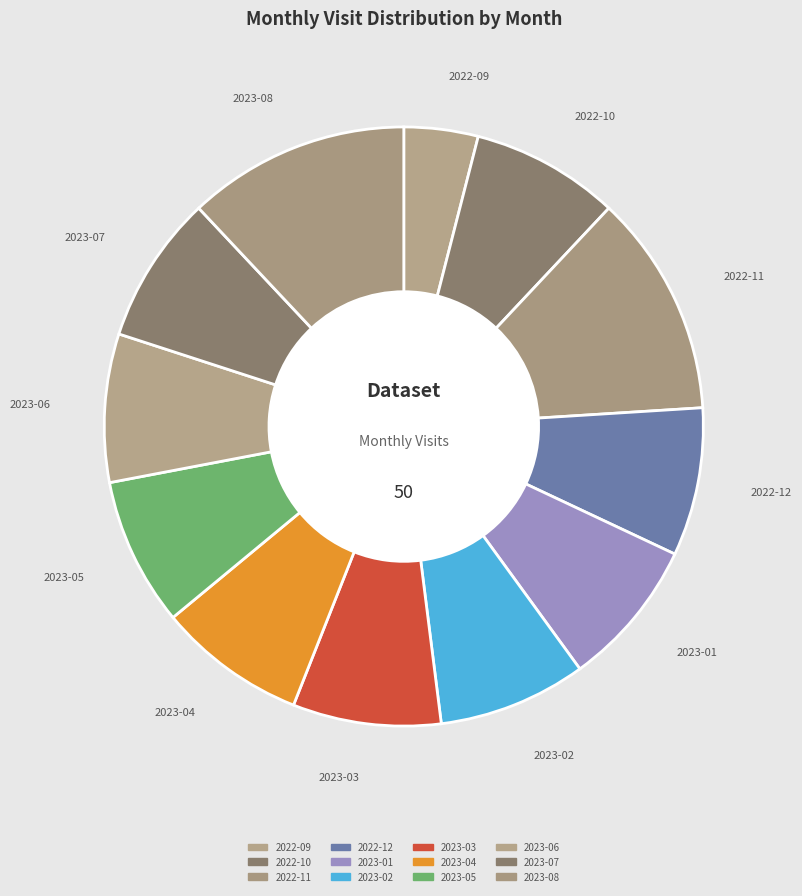

Which category has the smallest portion of the pie?

2022-09